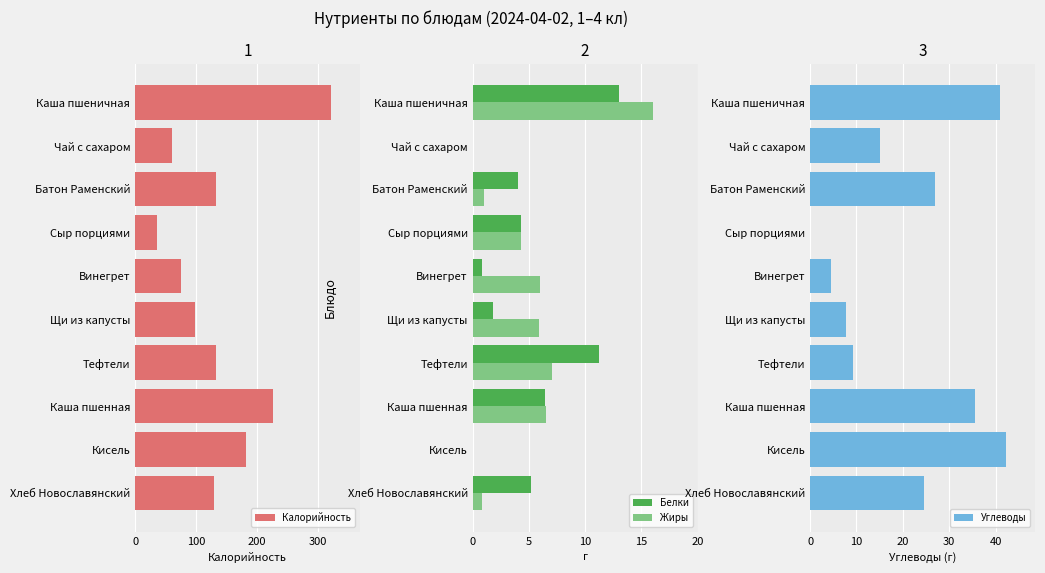

How many groups of bars are there?

10